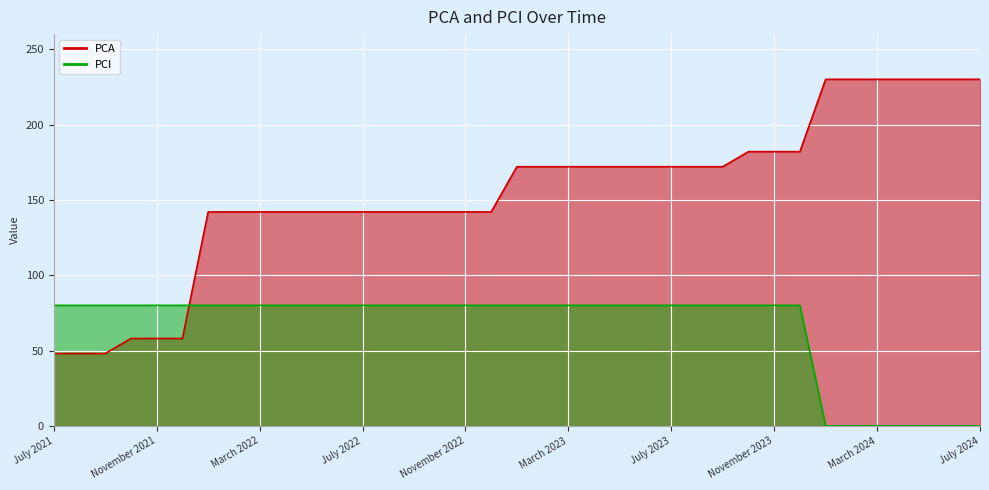

What is the label of the 25th point from the left?

July 2023